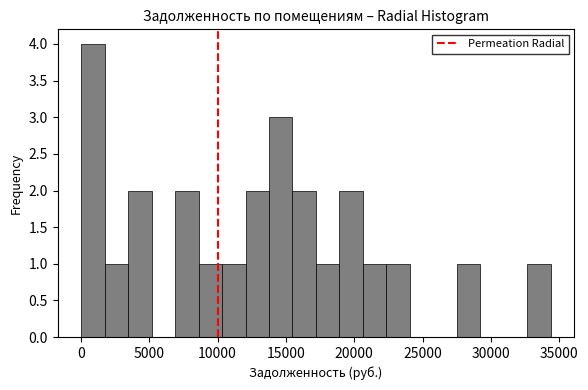

Around what value on the x-axis is the tallest bar? Give the approximate position of its centre, as read against the axis.

1000